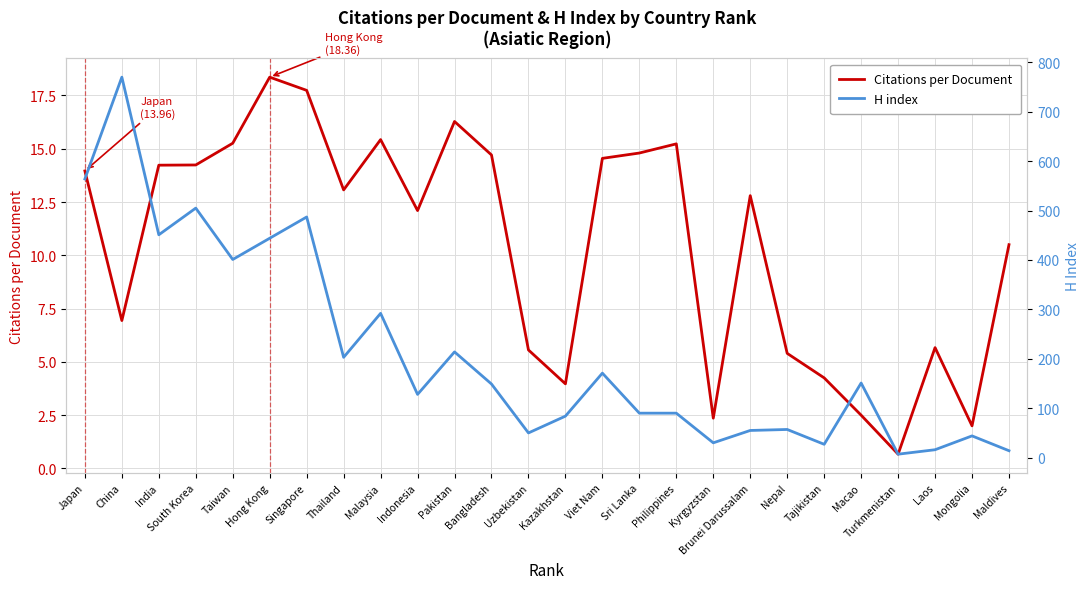

How many lines are shown in the chart?

2